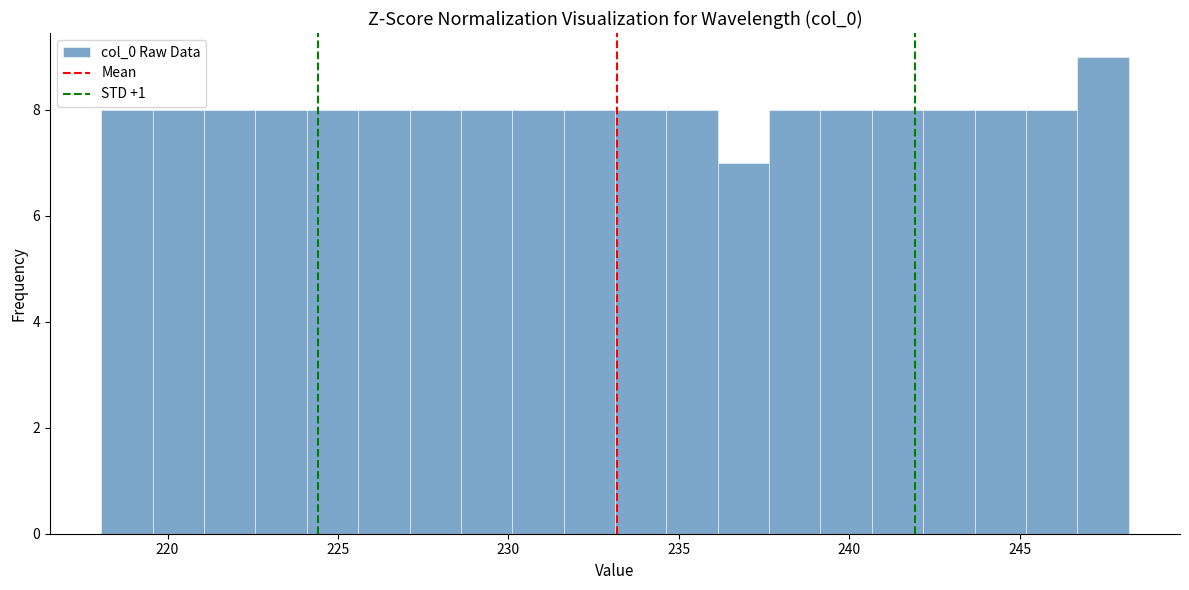

Read against the x-axis, roughly where is the centre of the tallest bar?

247.5